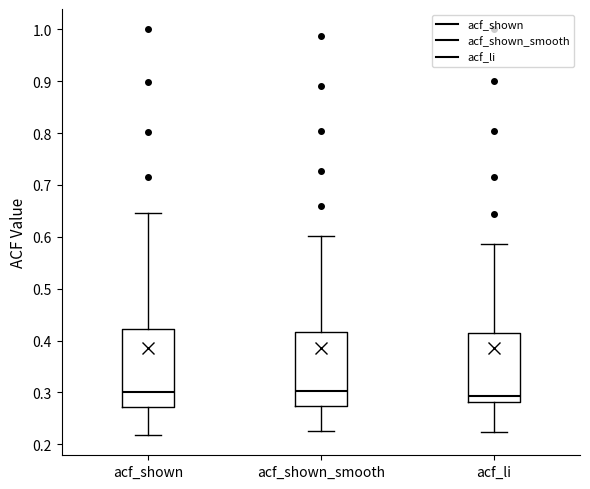

Reading left to right, transcribe this box plot: for each box, give where its median line is, the range the box spans, and where its two whiskers end, as read against the y-axis. The values are not printed on the chart, so give them approximately, as read against the axis.

acf_shown: median 0.30, box 0.27 to 0.42, whiskers 0.22 to 0.65
acf_shown_smooth: median 0.30, box 0.27 to 0.42, whiskers 0.23 to 0.60
acf_li: median 0.29, box 0.28 to 0.42, whiskers 0.22 to 0.59